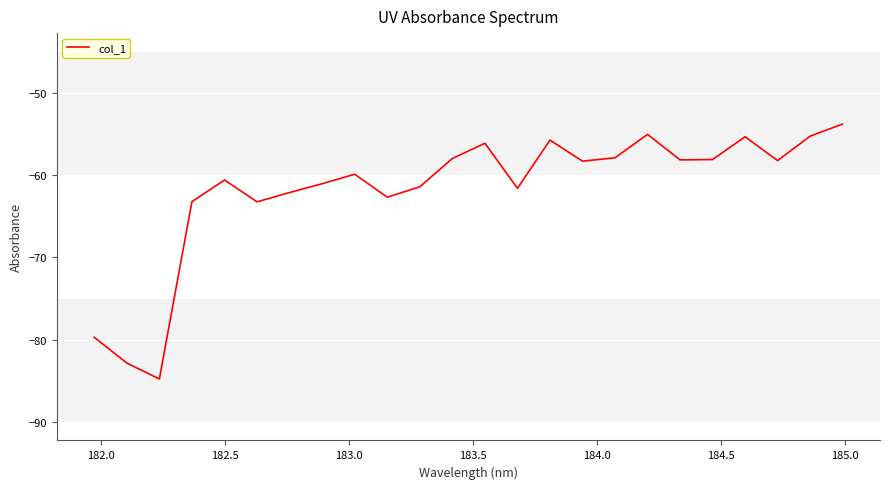

What is the difference between the maximum and minimum values?

31.0